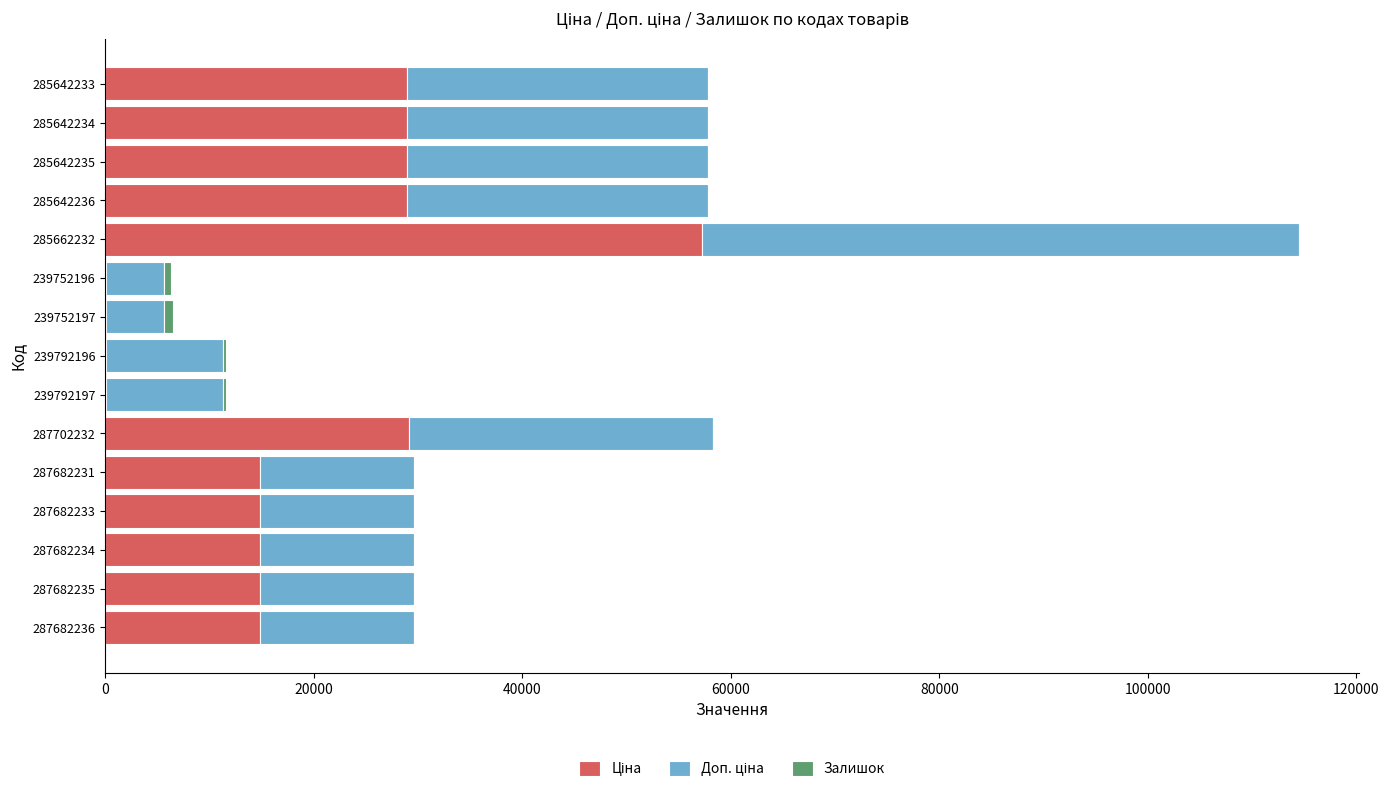

At which category is the sum across all series the highest?

285662232